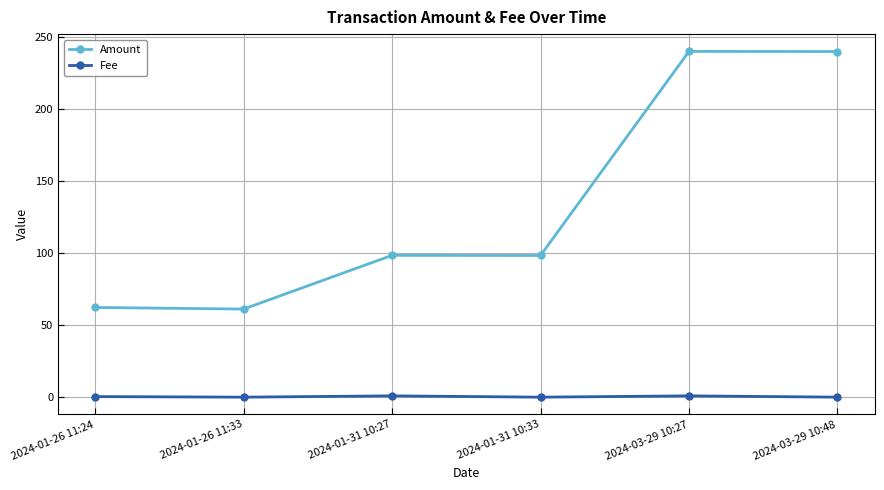

What is the difference between the highest and lowest values at 2024-01-26 11:24?

61.8